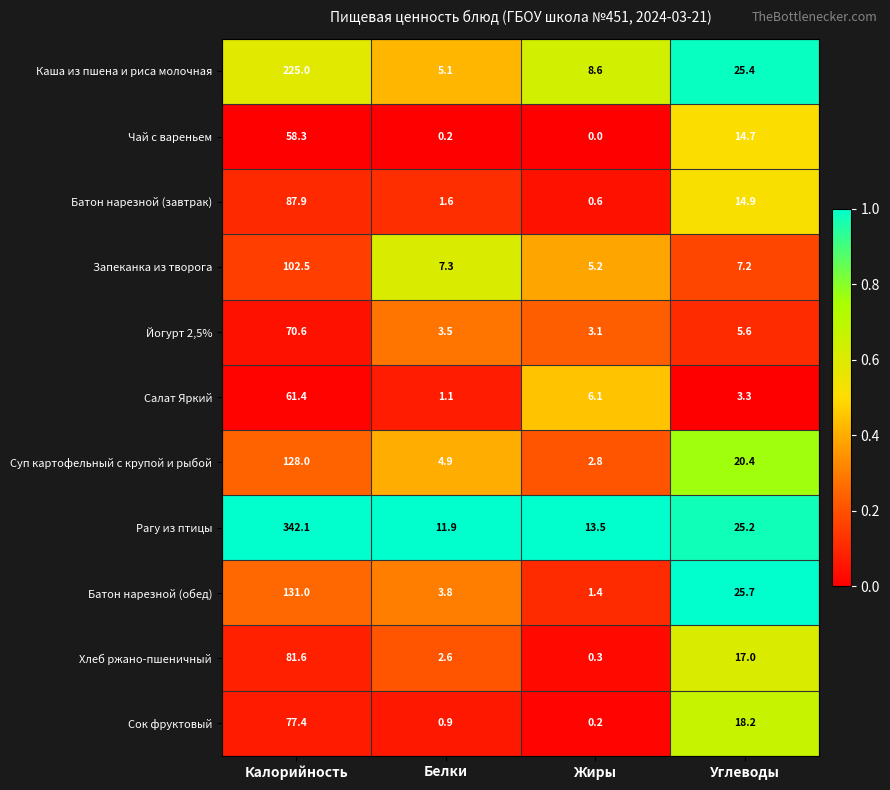

How many series are shown in this chart?

11